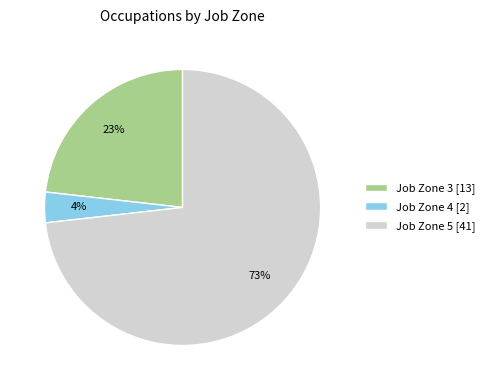

Does Job Zone 5 [41] account for over 50% of the chart?

Yes